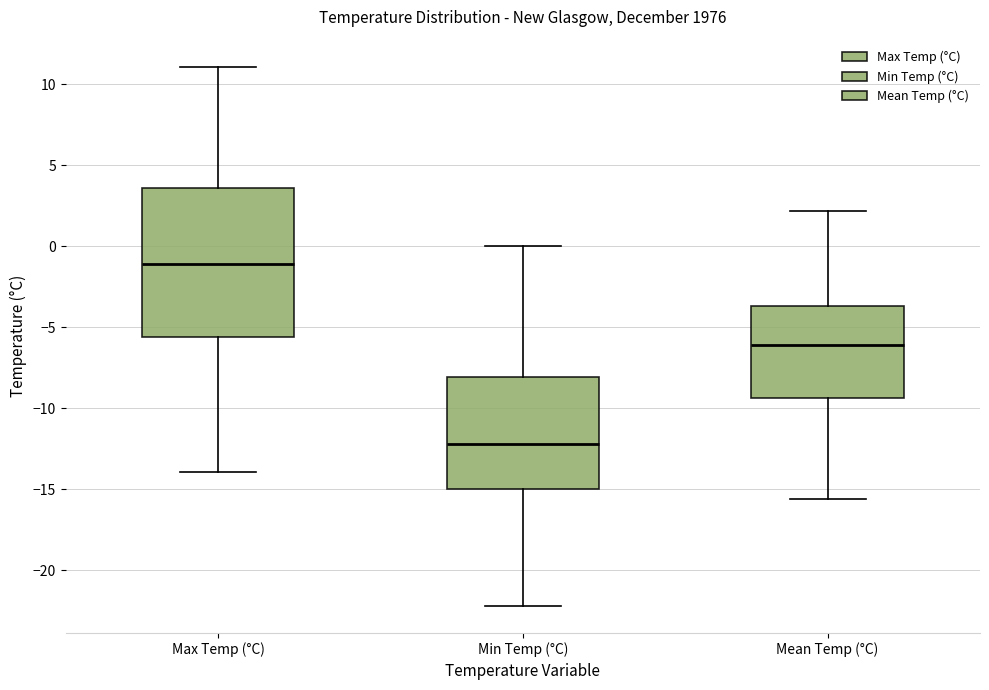

Which box has the highest median line?

Max Temp (°C)